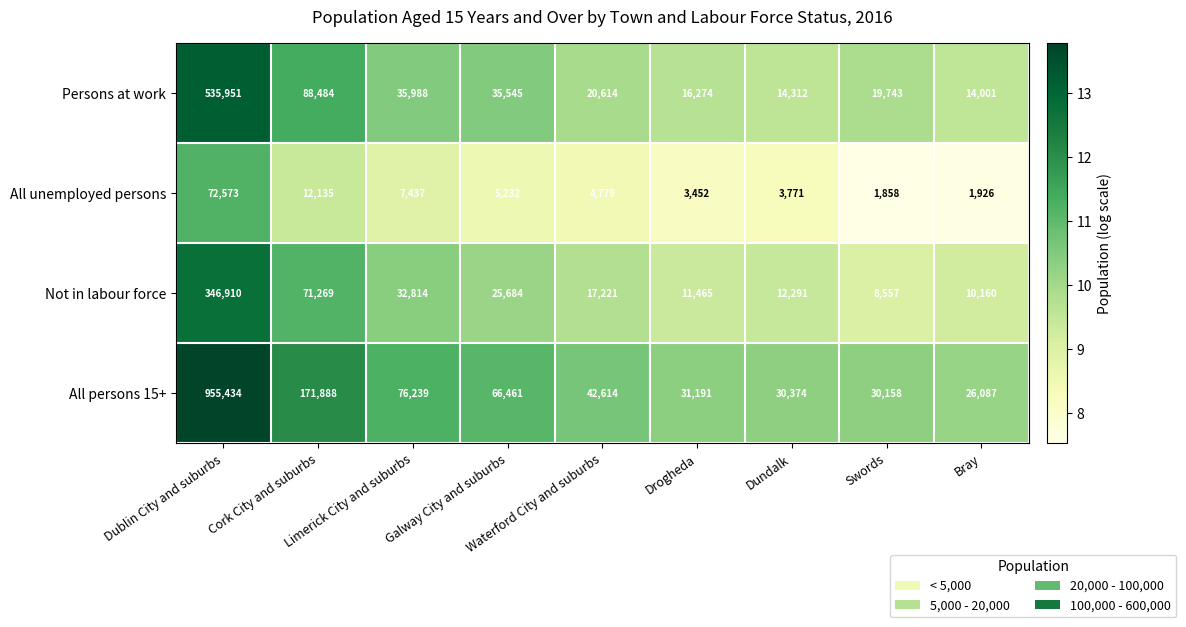

At which category does the chart reach its minimum across all series?

Swords